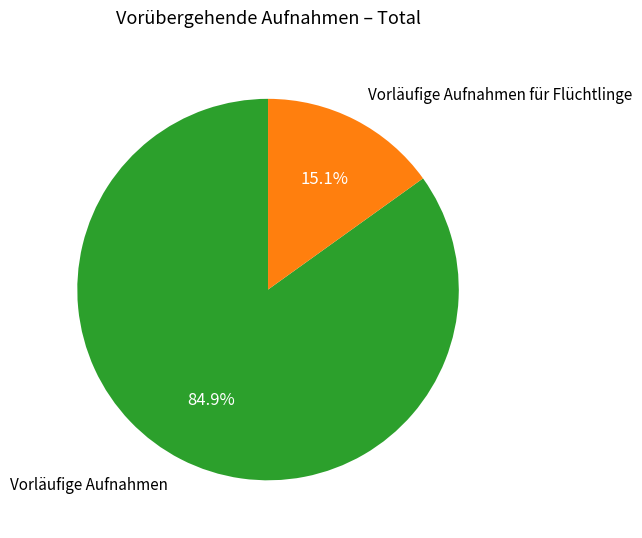

The Vorläufige Aufnahmen slice represents 85% of the pie. True or false?

True